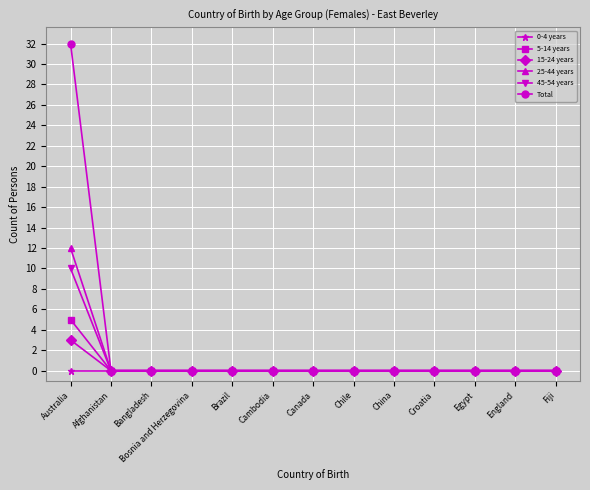

At how many categories does at least one series exceed 12?

1